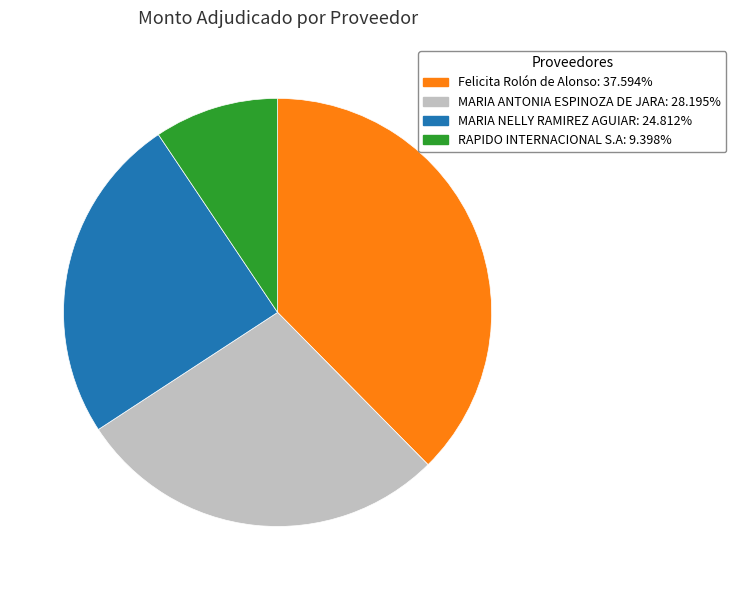

Between Felicita Rolón de Alonso and MARIA NELLY RAMIREZ AGUIAR, which is larger?

Felicita Rolón de Alonso